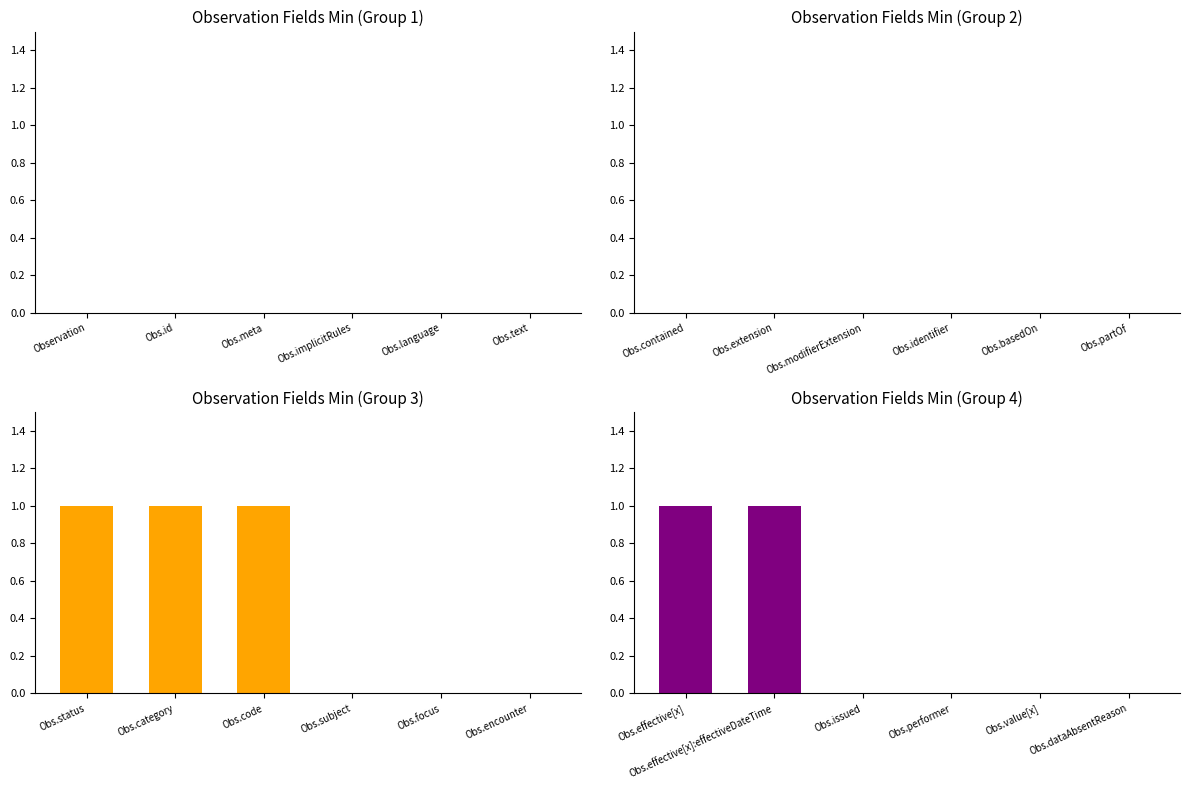

Which series has the largest total across all categories?

orange